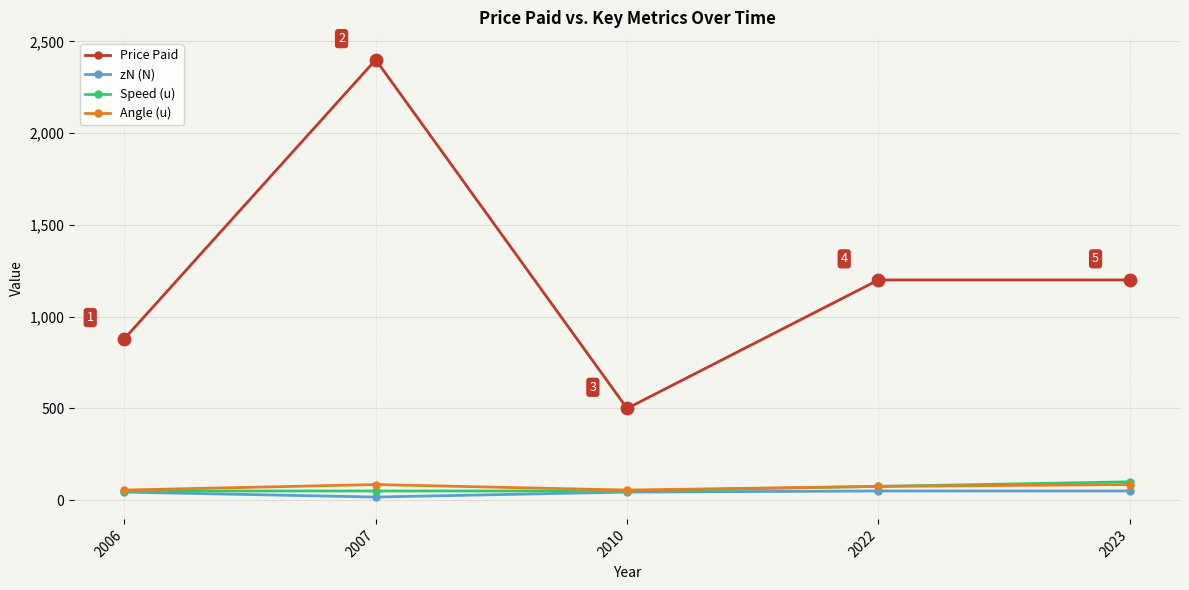

What are all the series names shown in the legend?

Price Paid, zN (N), Speed (u), Angle (u)